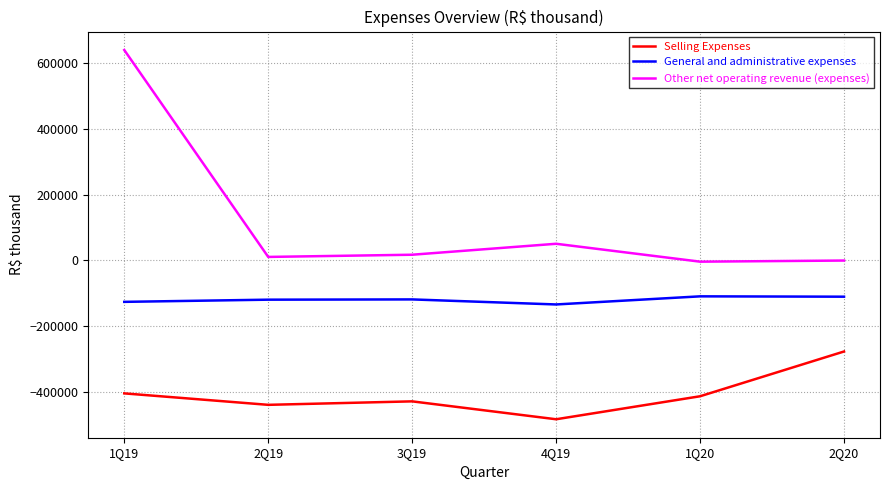

True or false: General and administrative expenses and Selling Expenses cross at least once.

False